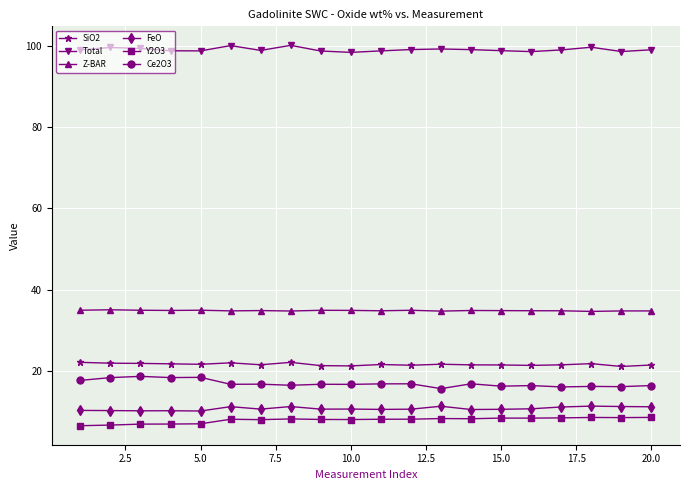

True or false: Y2O3 has more than 2 points higher than both neighbors.

True